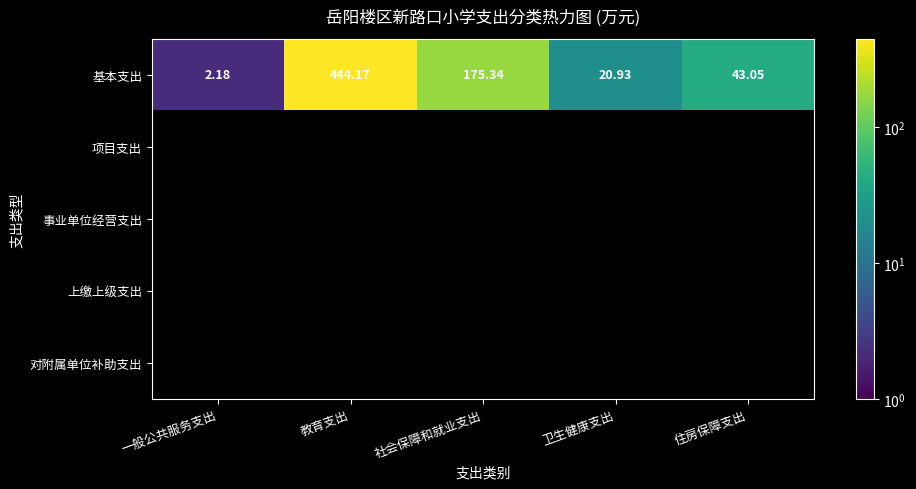

At how many categories does at least one series exceed 247?

1